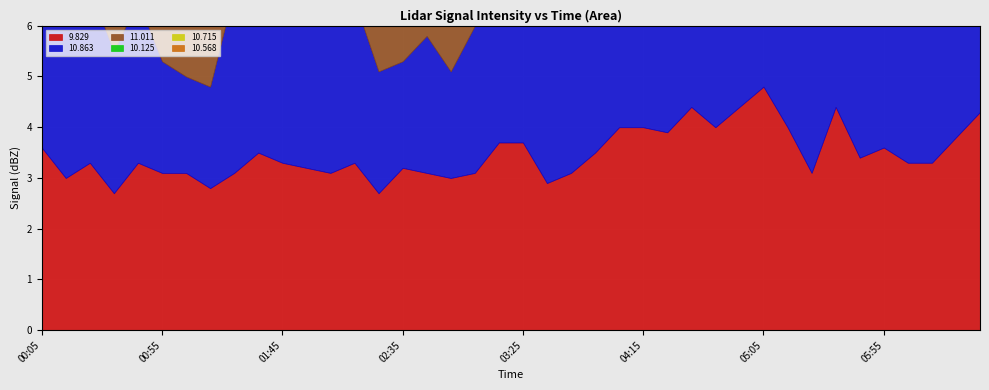

Where is the first local minimum for 10.568?

2022/11/16 00:45